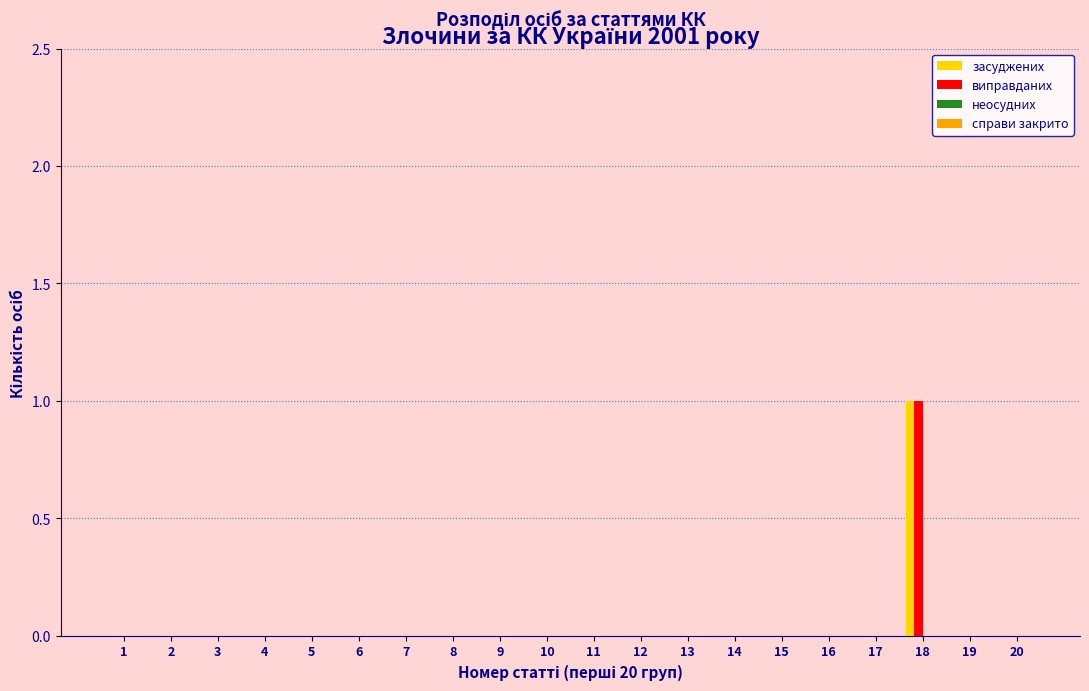

At which category is the sum across all series the highest?

18